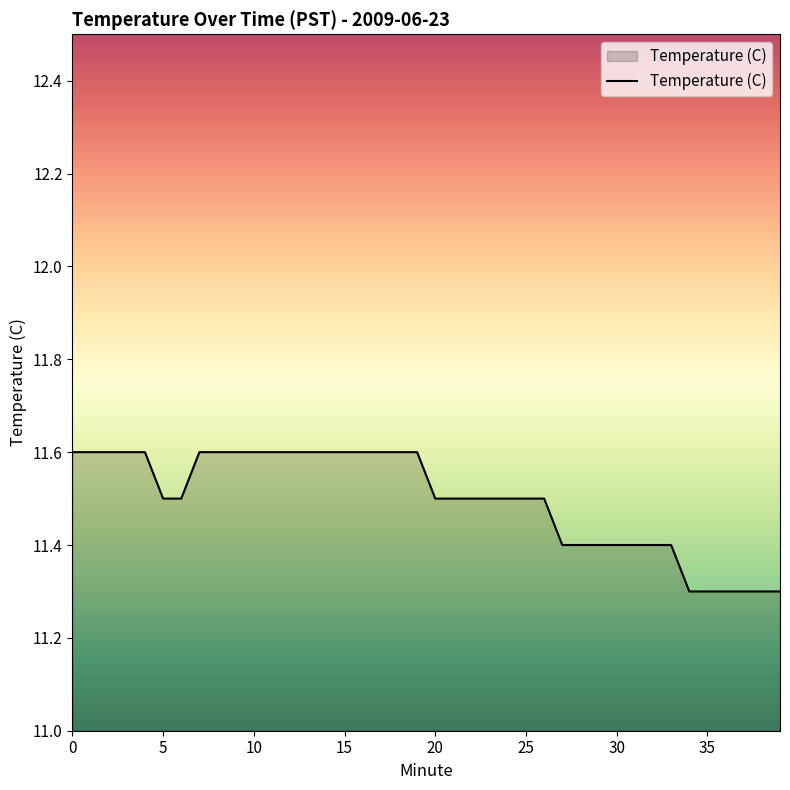

What is the difference between the maximum and minimum values?

0.3